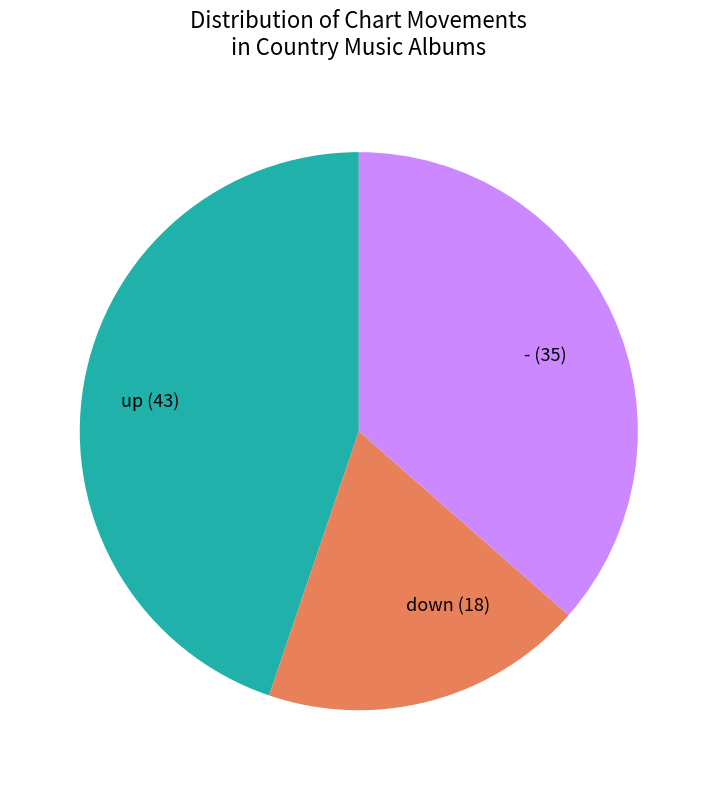

Between down (18) and - (35), which is larger?

- (35)